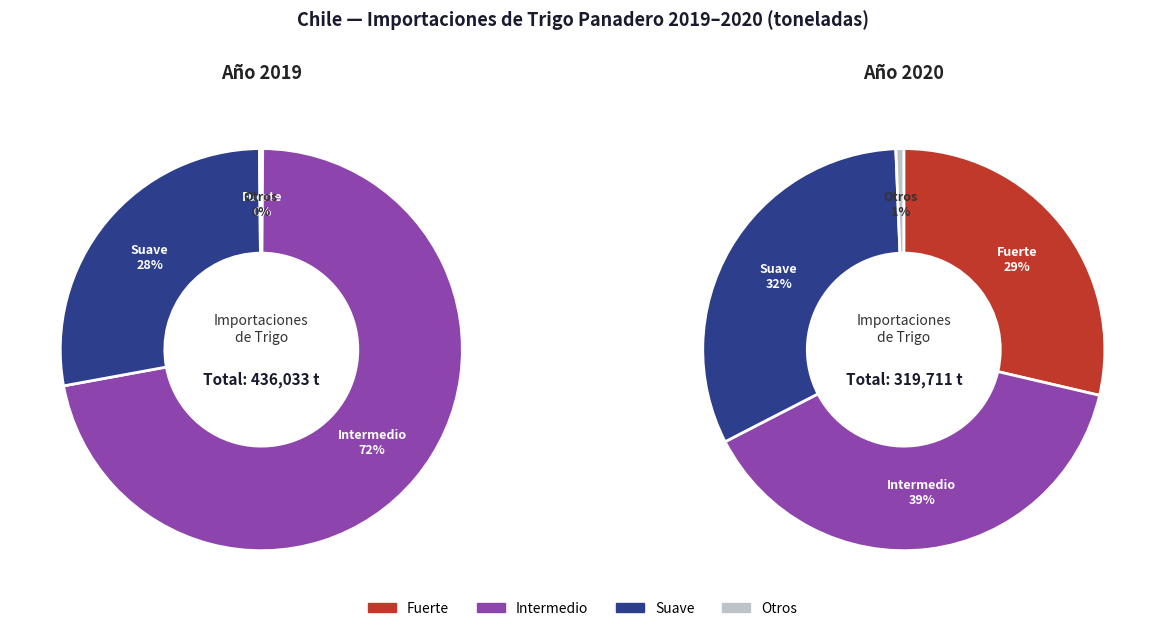

Which has a higher value, Suave or Fuerte?

Suave